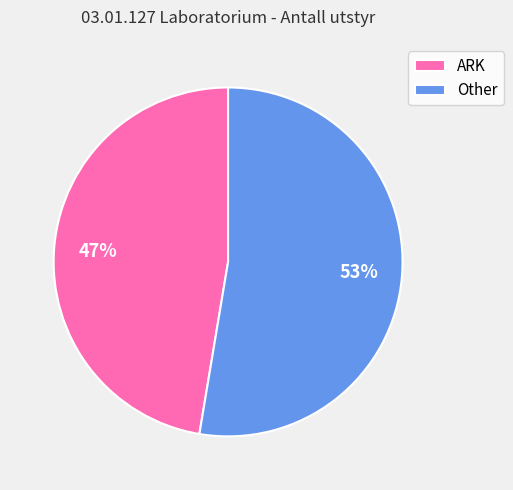

What percentage is the Other slice, to the nearest percent?

53%